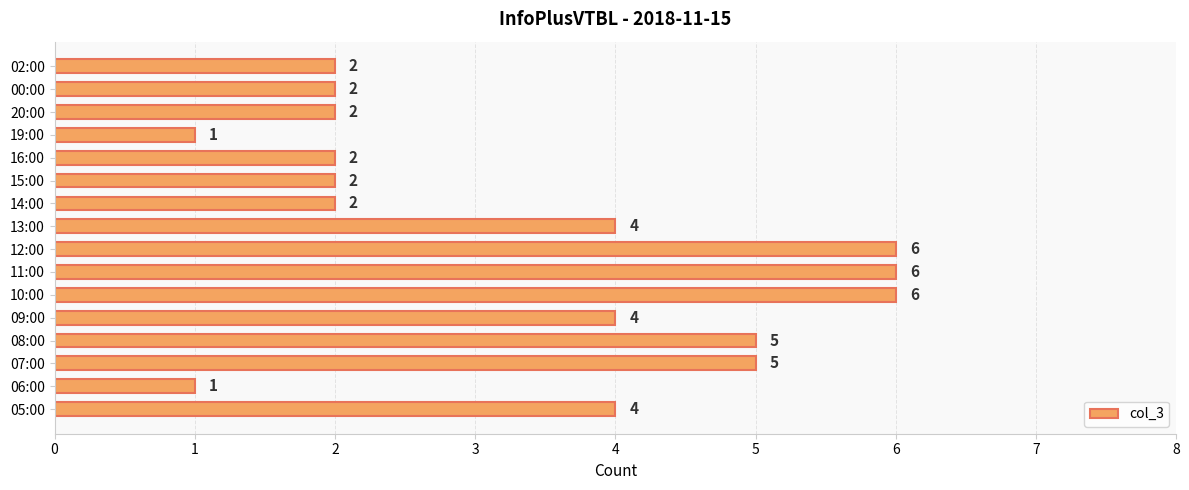

Reading bottom to top, list all the values displayed in this chart.

05:00=4	06:00=1	07:00=5	08:00=5	09:00=4	10:00=6	11:00=6	12:00=6	13:00=4	14:00=2	15:00=2	16:00=2	19:00=1	20:00=2	00:00=2	02:00=2